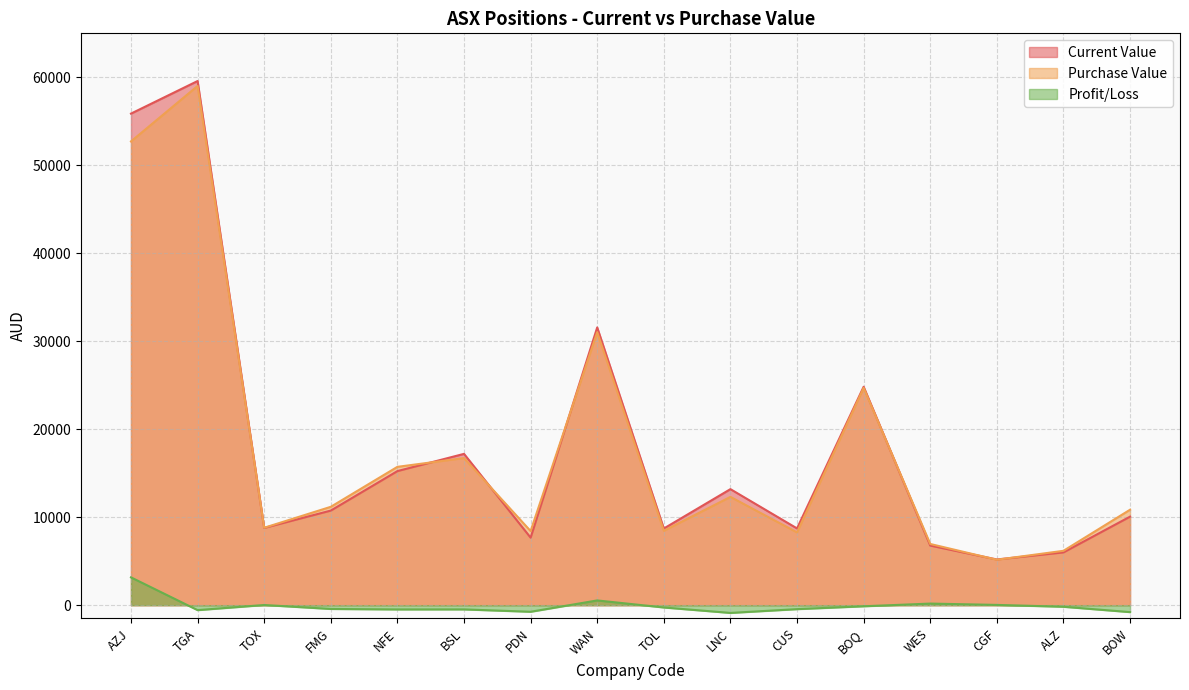

What is the label of the 3rd point from the left?

TOX